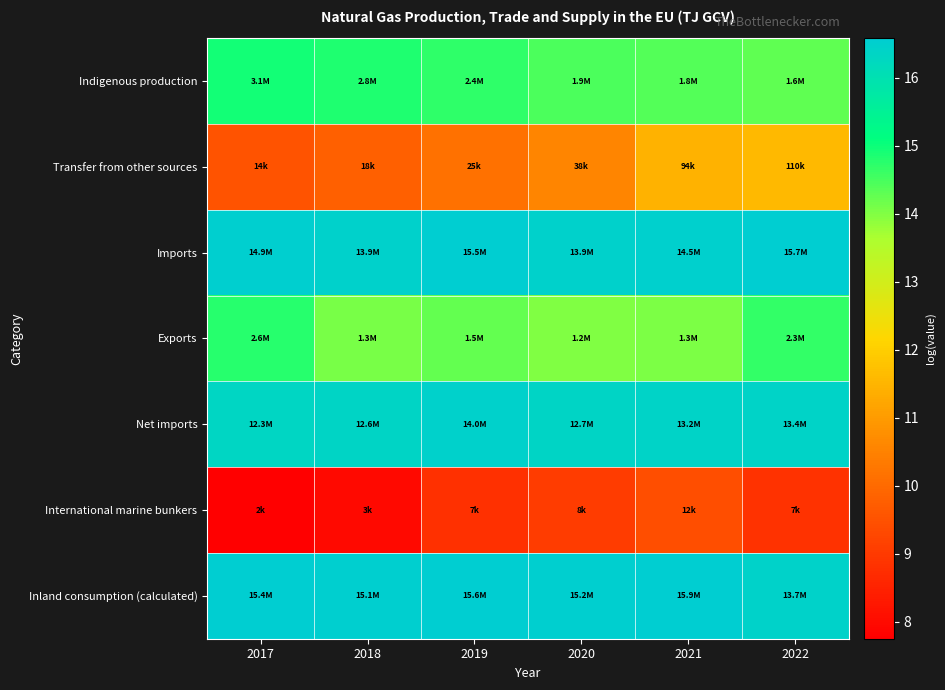

Reading right to left, extract all data points from this chart.

Indigenous production: 2022=14.3	2021=14.4	2020=14.5	2019=14.7	2018=14.8	2017=14.9
Transfer from other sources: 2022=11.6	2021=11.4	2020=10.6	2019=10.1	2018=9.8	2017=9.5
Imports: 2022=16.6	2021=16.5	2020=16.5	2019=16.6	2018=16.4	2017=16.5
Exports: 2022=14.7	2021=14.0	2020=14.0	2019=14.3	2018=14.1	2017=14.8
Net imports: 2022=16.4	2021=16.4	2020=16.4	2019=16.5	2018=16.3	2017=16.3
International marine bunkers: 2022=8.8	2021=9.4	2020=9.0	2019=8.8	2018=8.0	2017=7.8
Inland consumption (calculated): 2022=16.4	2021=16.6	2020=16.5	2019=16.6	2018=16.5	2017=16.6